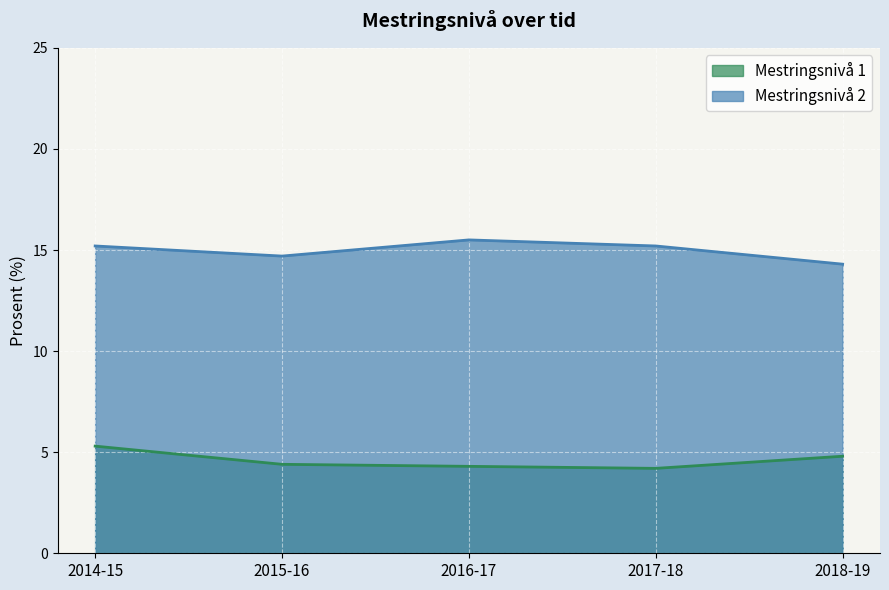

Rank the categories by Mestringsnivå 1 value from highest to lowest.

2014-15, 2018-19, 2015-16, 2016-17, 2017-18